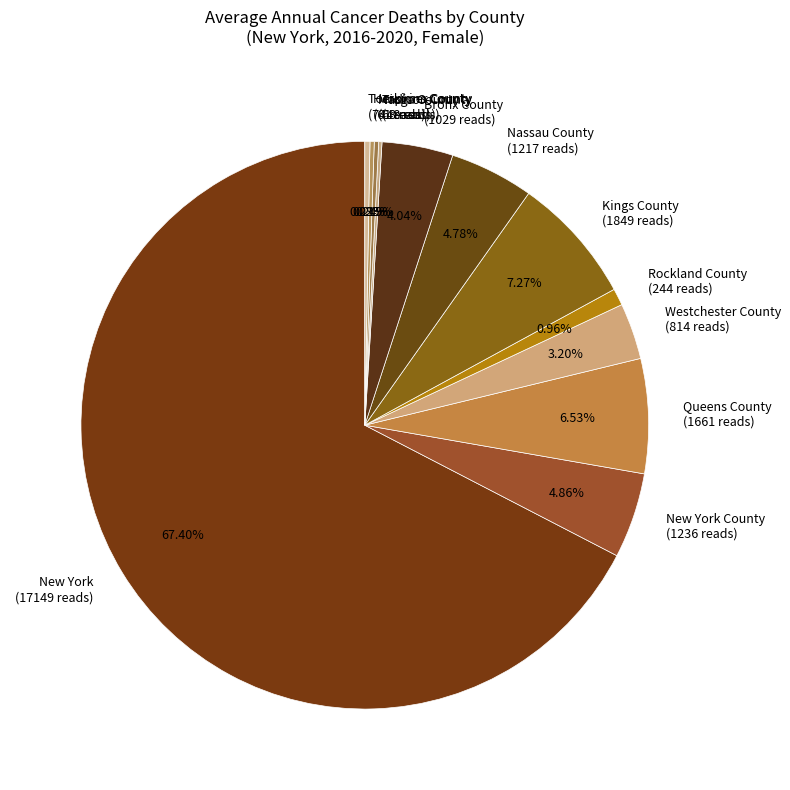

Does any single category account for the majority?

Yes